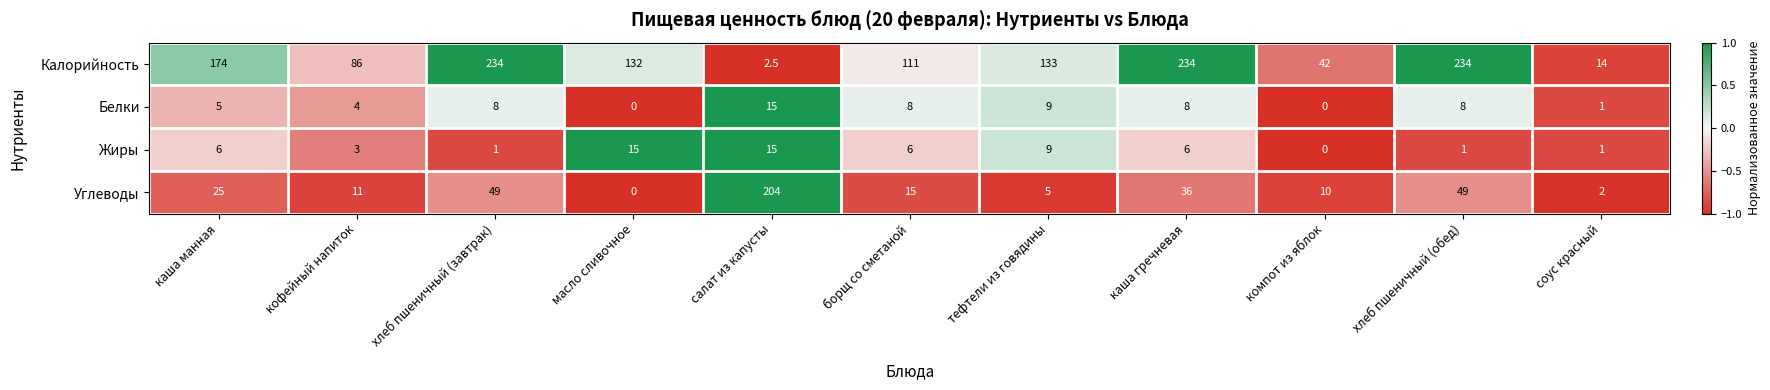

Which series has the largest range (max minus min)?

Калорийность